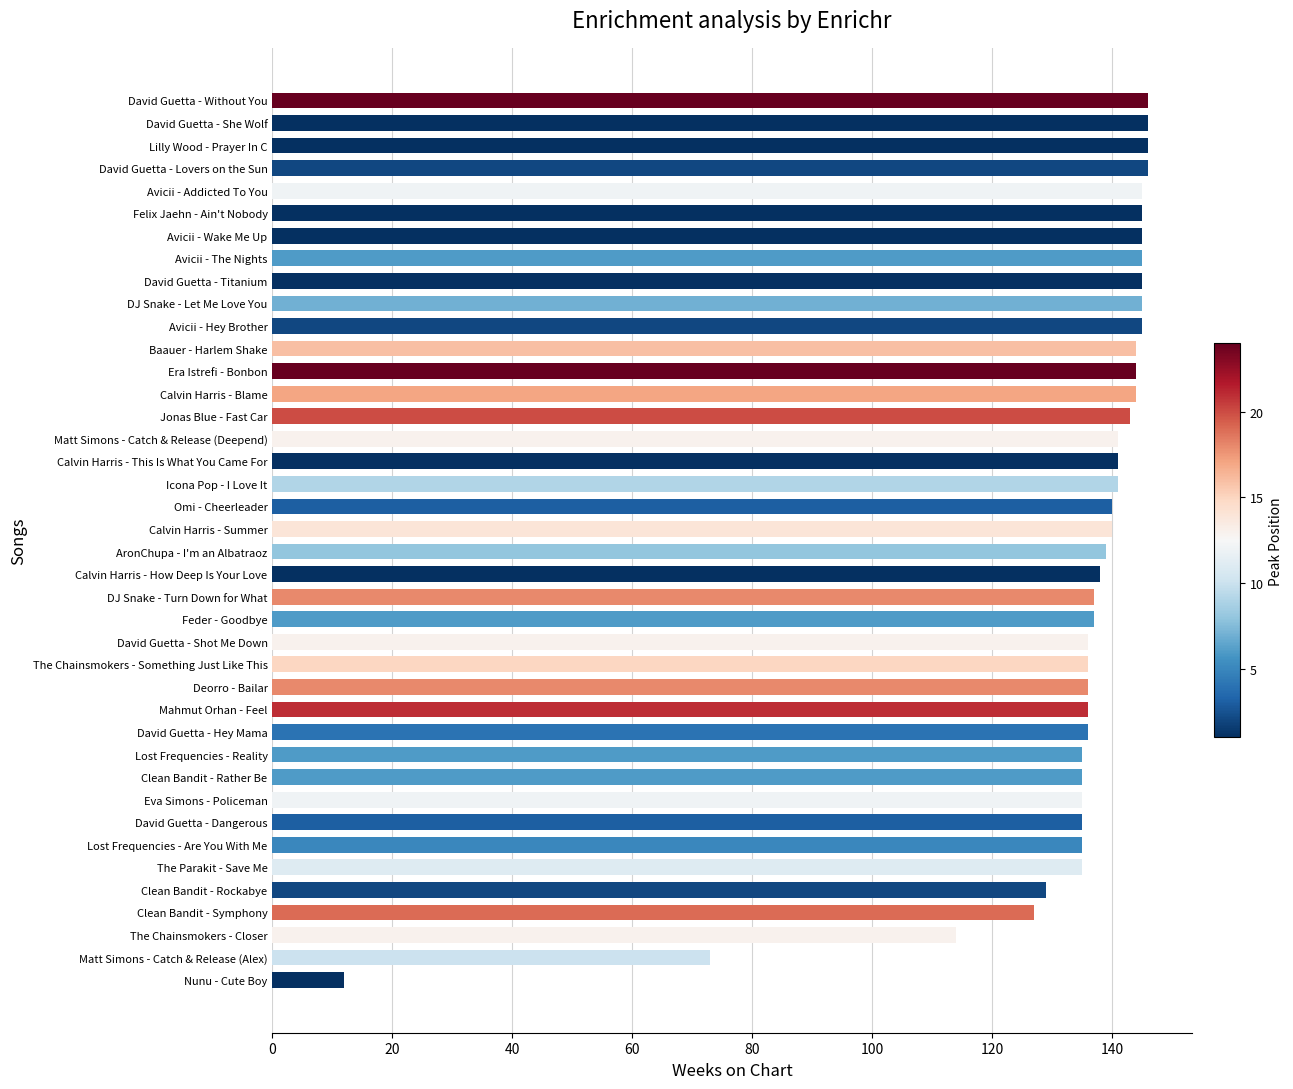

What is the difference between the second highest and second lowest values?

73